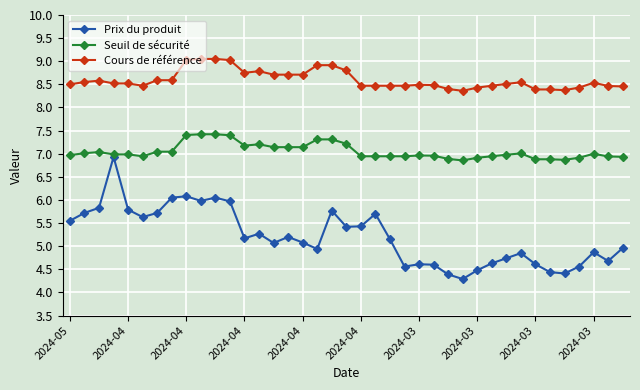

True or false: Prix du produit and Cours de référence intersect in this chart.

False